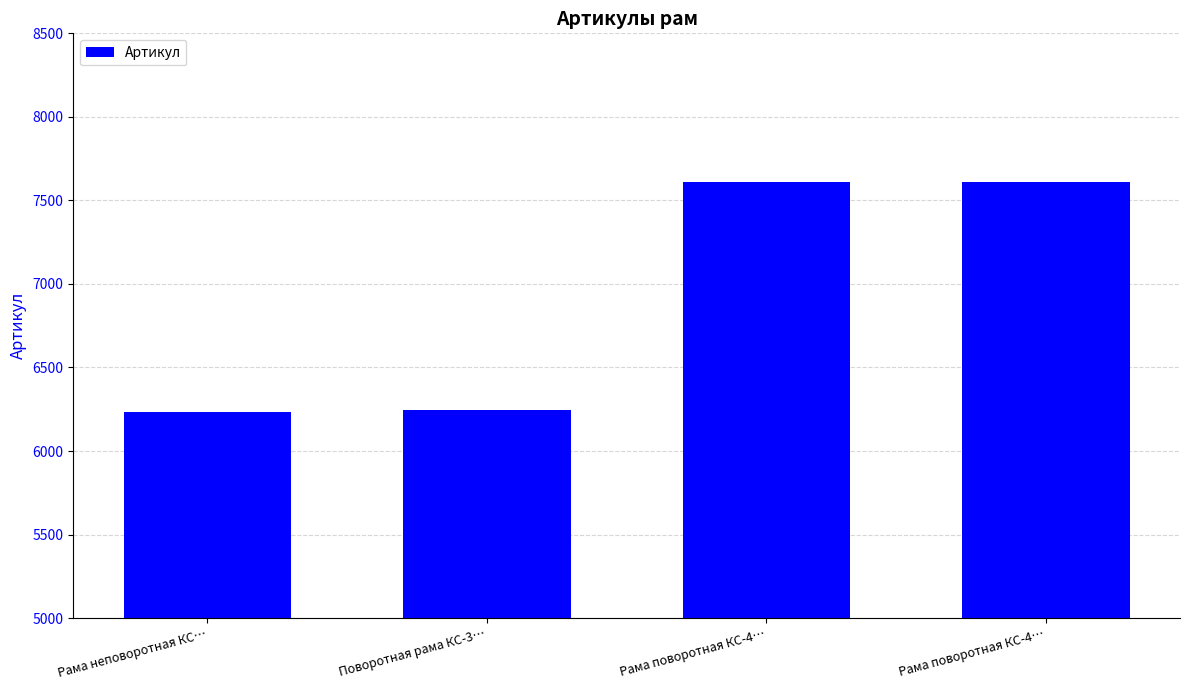

Approximately how many times larger is the value at Рама поворотная КС-4… compared to Рама поворотная КС-4…?

1.0